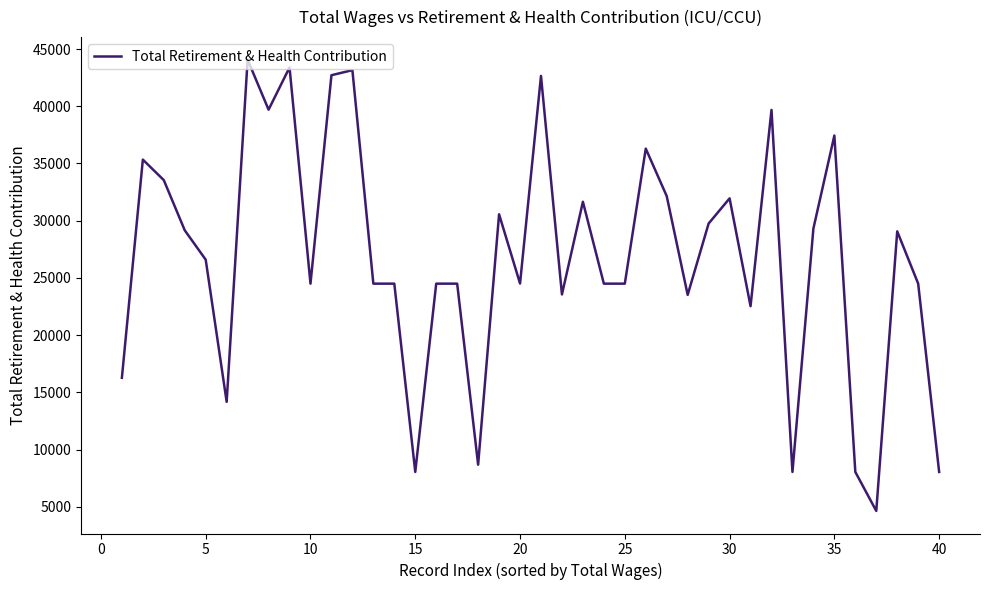

What is the smallest value displayed?

4646